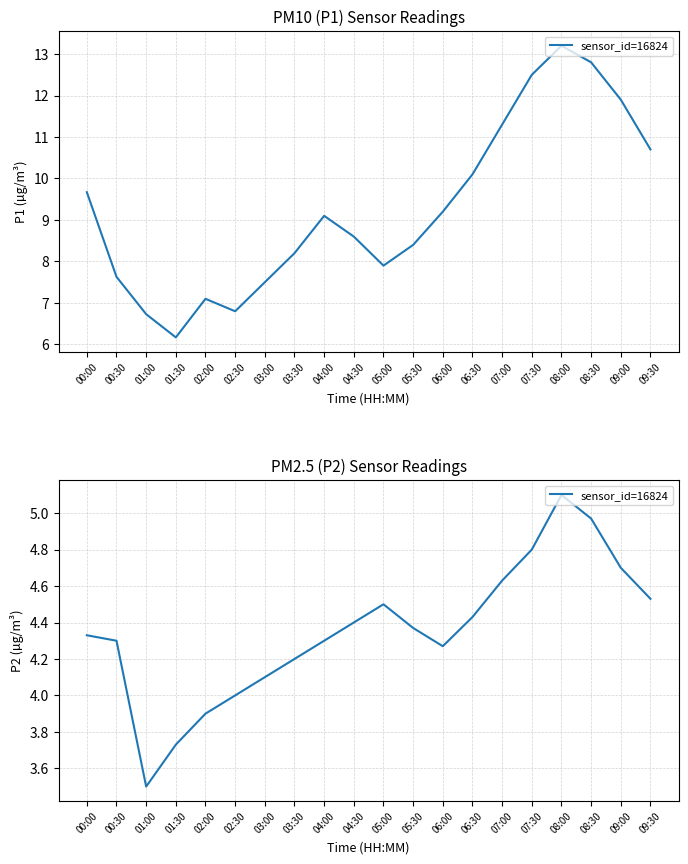

At which category does the data reach its first local valley?

01:00